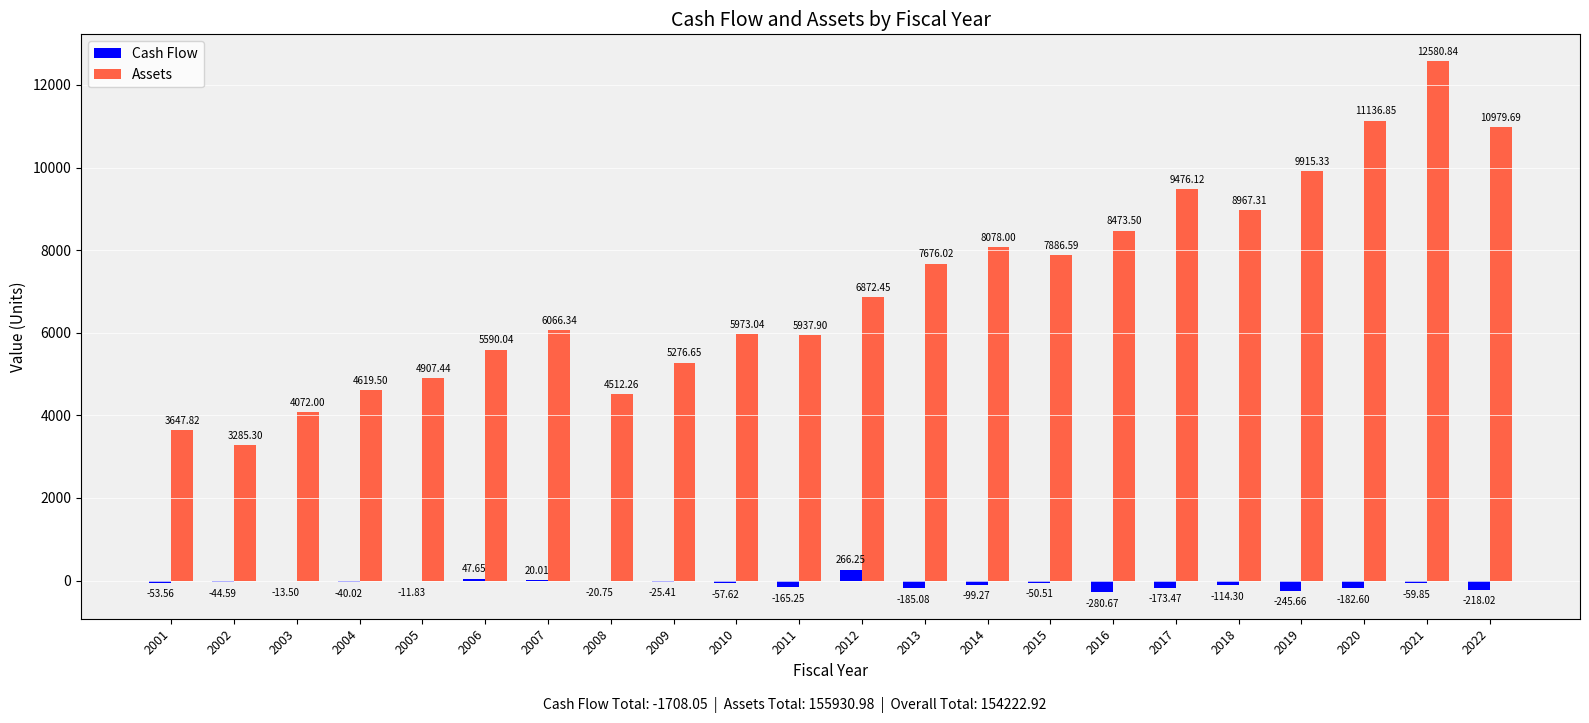

Which series has the largest total across all categories?

Assets